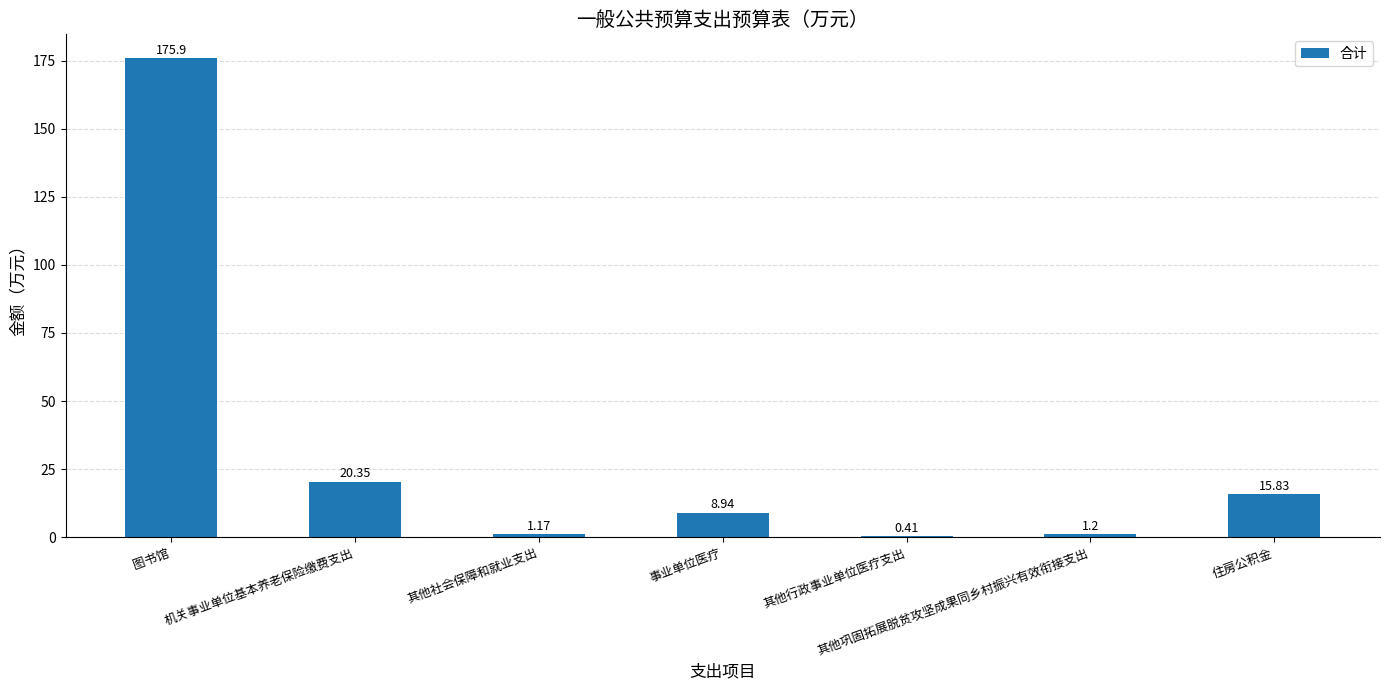

Is it true that the value at 事业单位医疗 is 8.9?

True